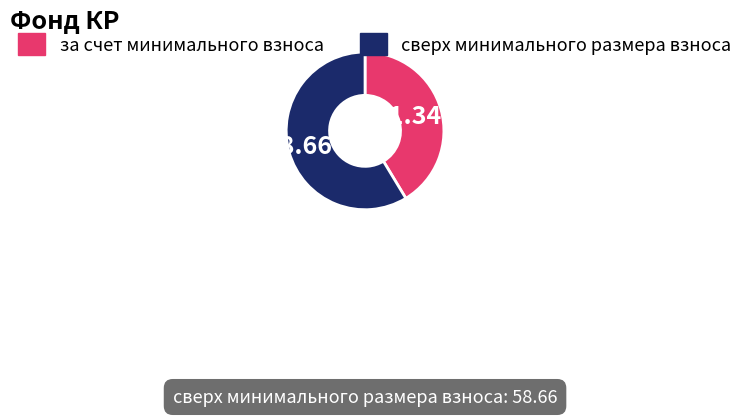

What percentage is the за счет минимального взноса slice, to the nearest percent?

41%